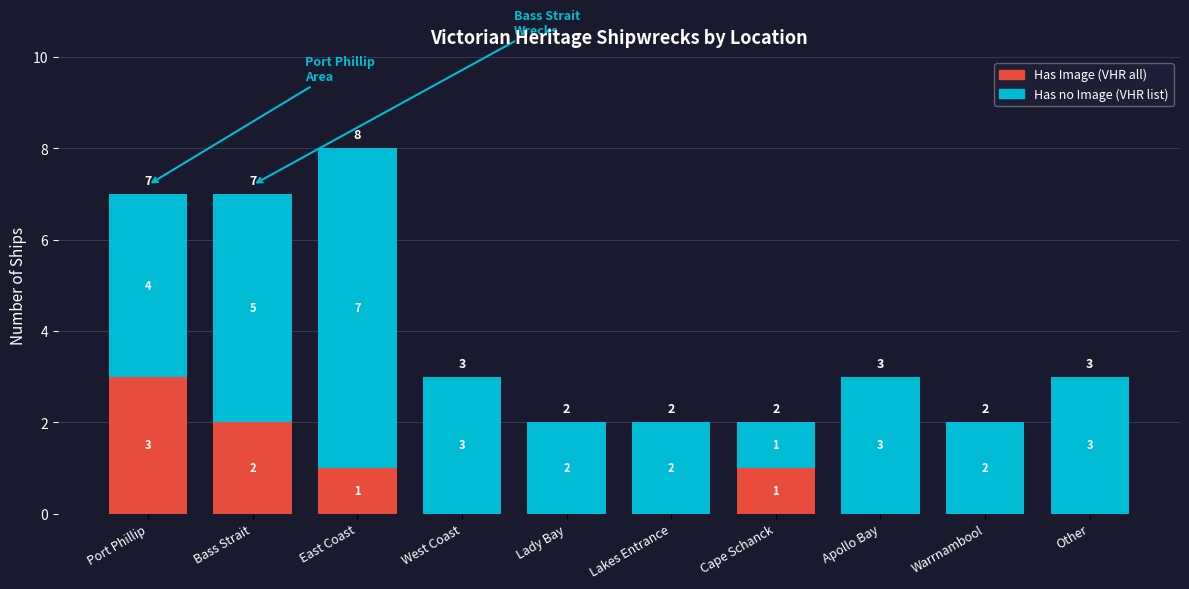

True or false: Has Image (VHR all) has a value of 0 at Lakes Entrance.

True